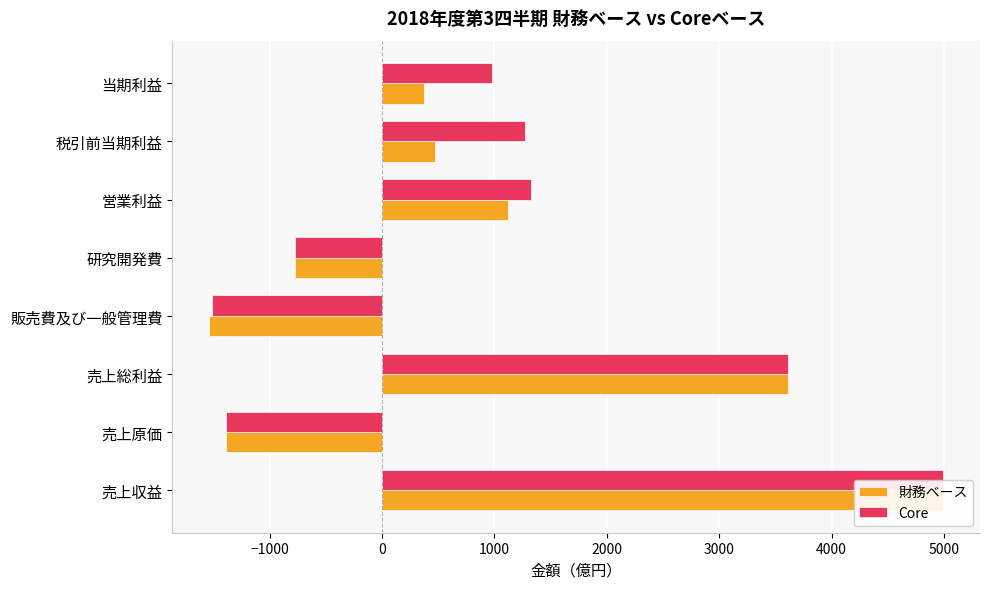

What is the value of the Core bar at the 8th from the left?

977